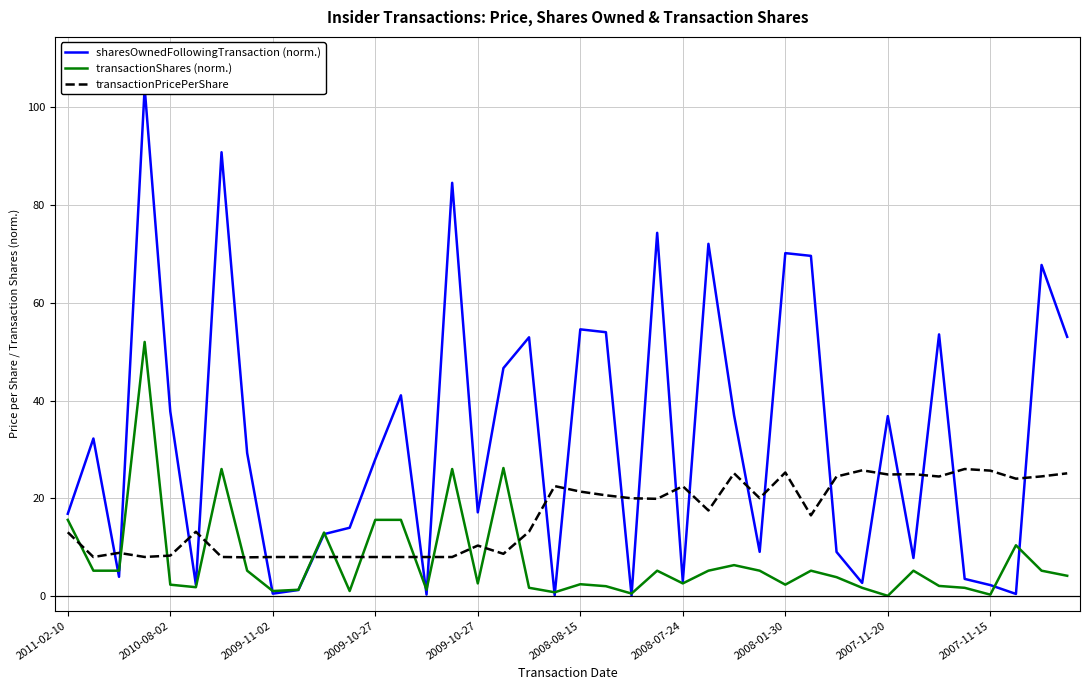

Reading left to right, transcribe all the data shown in this chart.

sharesOwnedFollowingTransaction (norm.): 16.8	32.3	3.9	104.0	37.8	2.3	90.8	29.3	0.5	1.3	12.7	14.0	28.0	41.1	0.3	84.6	17.1	46.7	53.0	0.2	54.6	54.0	0.1	74.3	3.0	72.1	37.0	9.1	70.2	69.6	9.0	2.7	36.8	7.8	53.6	3.5	2.3	0.4	67.8	53.1
transactionShares (norm.): 15.6	5.2	5.2	52.0	2.3	1.8	26.0	5.2	1.0	1.3	13.0	1.0	15.6	15.6	1.3	26.0	2.6	26.2	1.7	0.8	2.4	2.0	0.5	5.2	2.6	5.2	6.3	5.2	2.3	5.2	3.9	1.7	0.1	5.2	2.1	1.7	0.3	10.4	5.2	4.2
transactionPricePerShare: 13.1	8.0	8.8	8.0	8.3	13.2	8.0	7.9	8.0	8.0	8.0	8.0	8.0	8.0	8.0	8.0	10.3	8.7	13.2	22.5	21.4	20.6	20.0	19.9	22.5	17.5	25.1	20.0	25.3	16.5	24.5	25.7	24.9	24.9	24.5	26.0	25.7	24.0	24.5	25.1